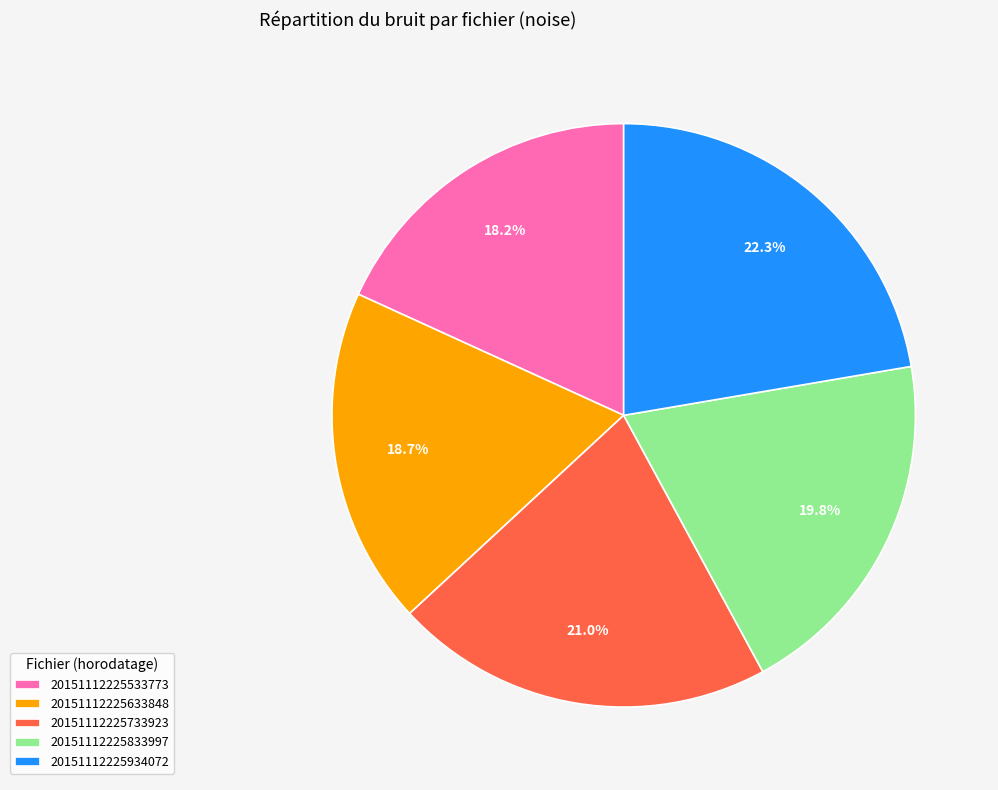

How many slices are in this pie chart?

5